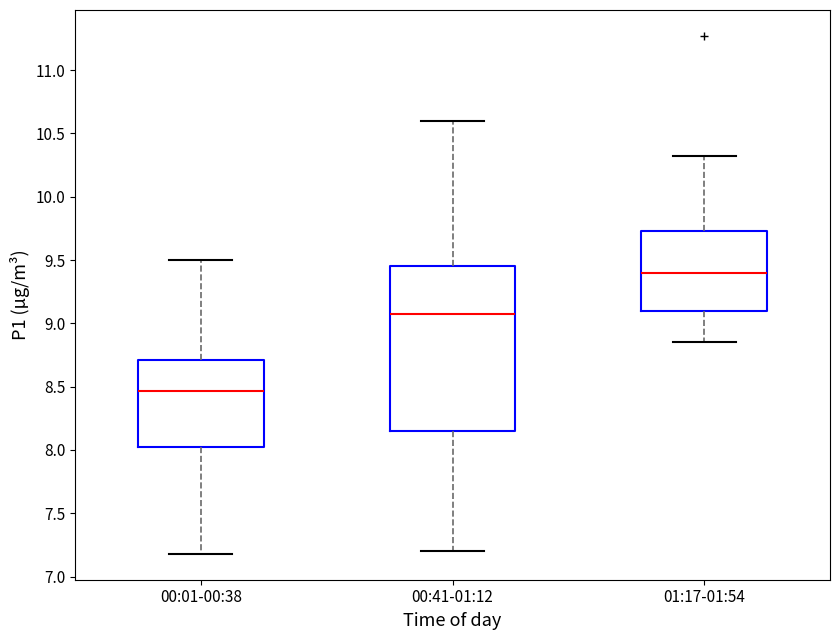

Reading left to right, transcribe this box plot: for each box, give where its median line is, the range the box spans, and where its two whiskers end, as read against the y-axis. The values are not printed on the chart, so give them approximately, as read against the axis.

00:01-00:38: median 8.45, box 8.05 to 8.70, whiskers 7.20 to 9.50
00:41-01:12: median 9.05, box 8.15 to 9.45, whiskers 7.20 to 10.60
01:17-01:54: median 9.40, box 9.10 to 9.75, whiskers 8.85 to 10.30